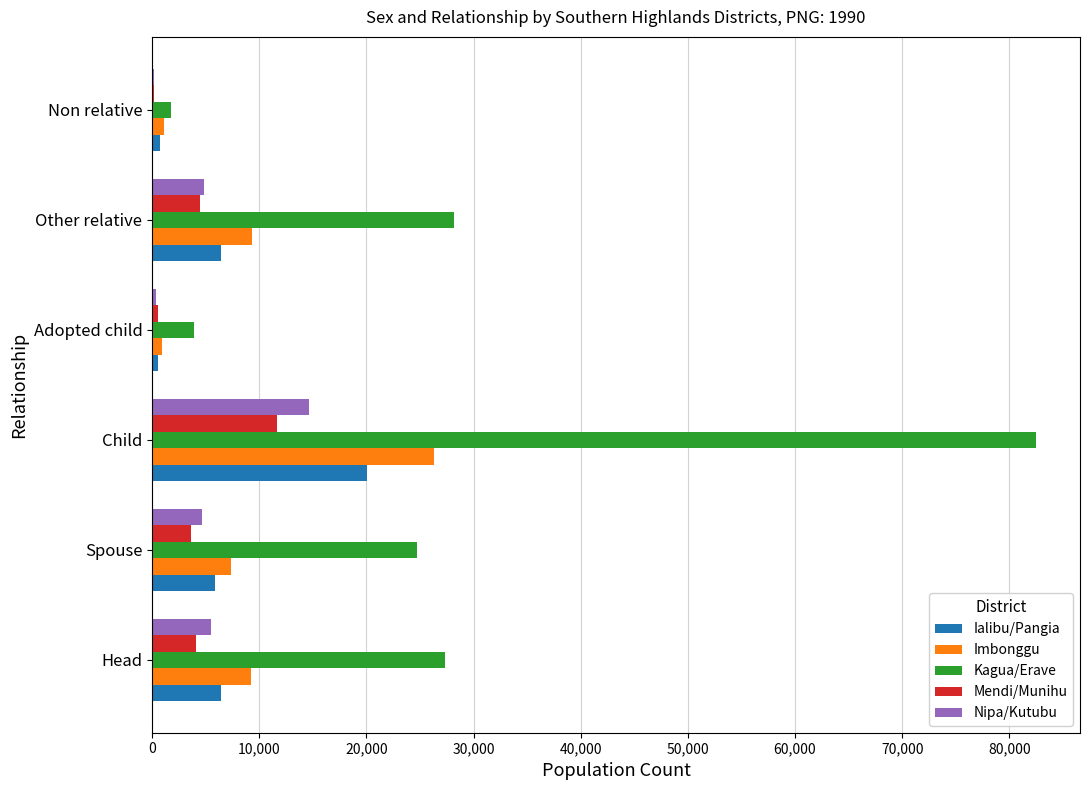

At which category is the sum across all series the highest?

Child